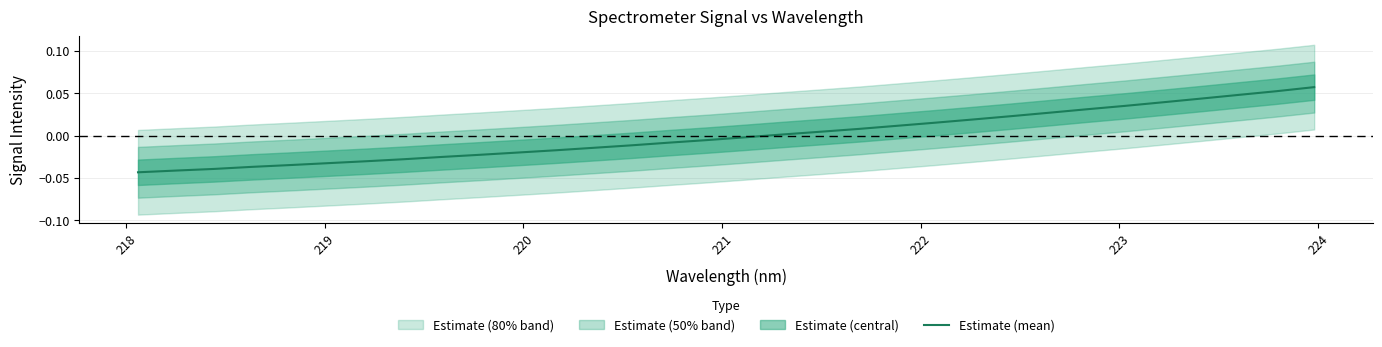

The chart shows a value of 0.0 at 25. True or false?

False